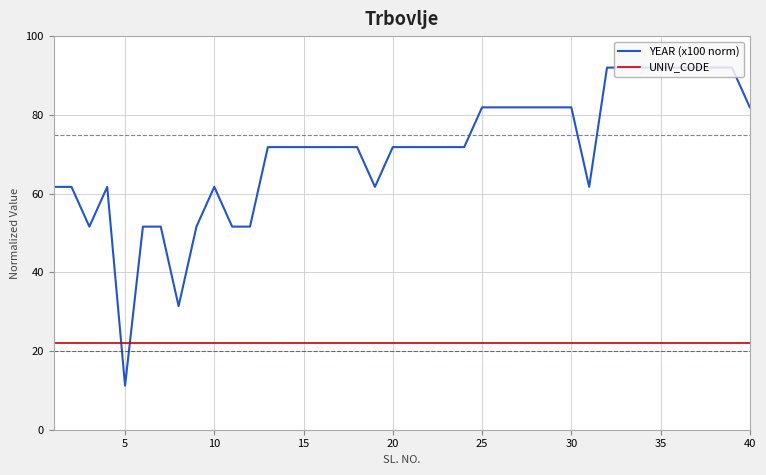

List the series in order of their overall mean, highest first.

YEAR (x100 norm), UNIV_CODE